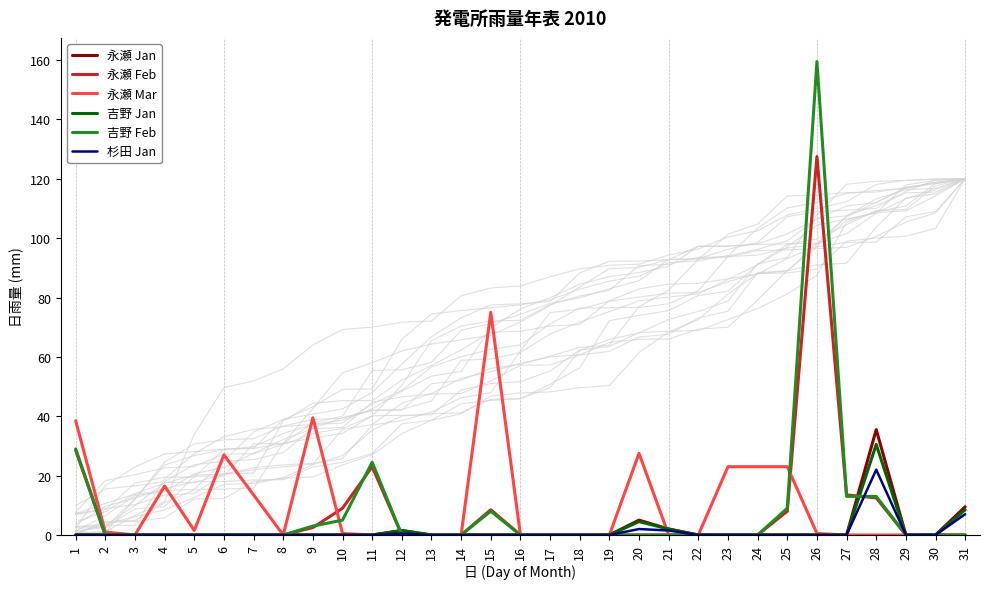

What is the difference between the second highest and second lowest values in the 永瀬 Jan series?

9.5